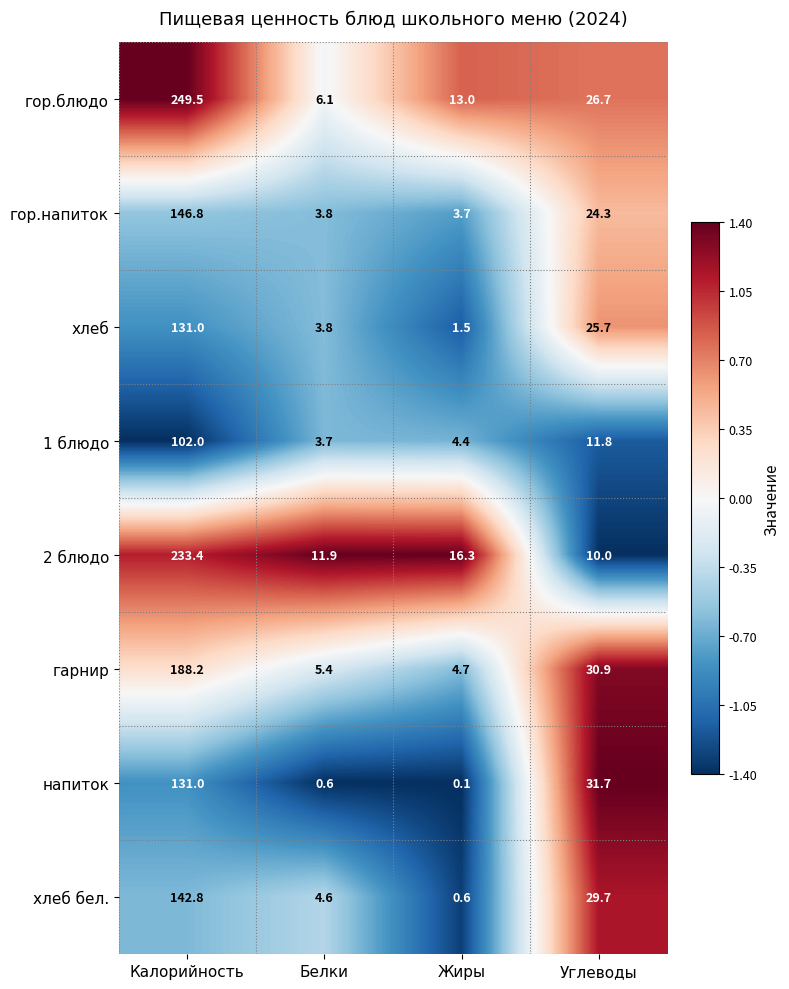

The value of напиток at Калорийность is 199.9. True or false?

False